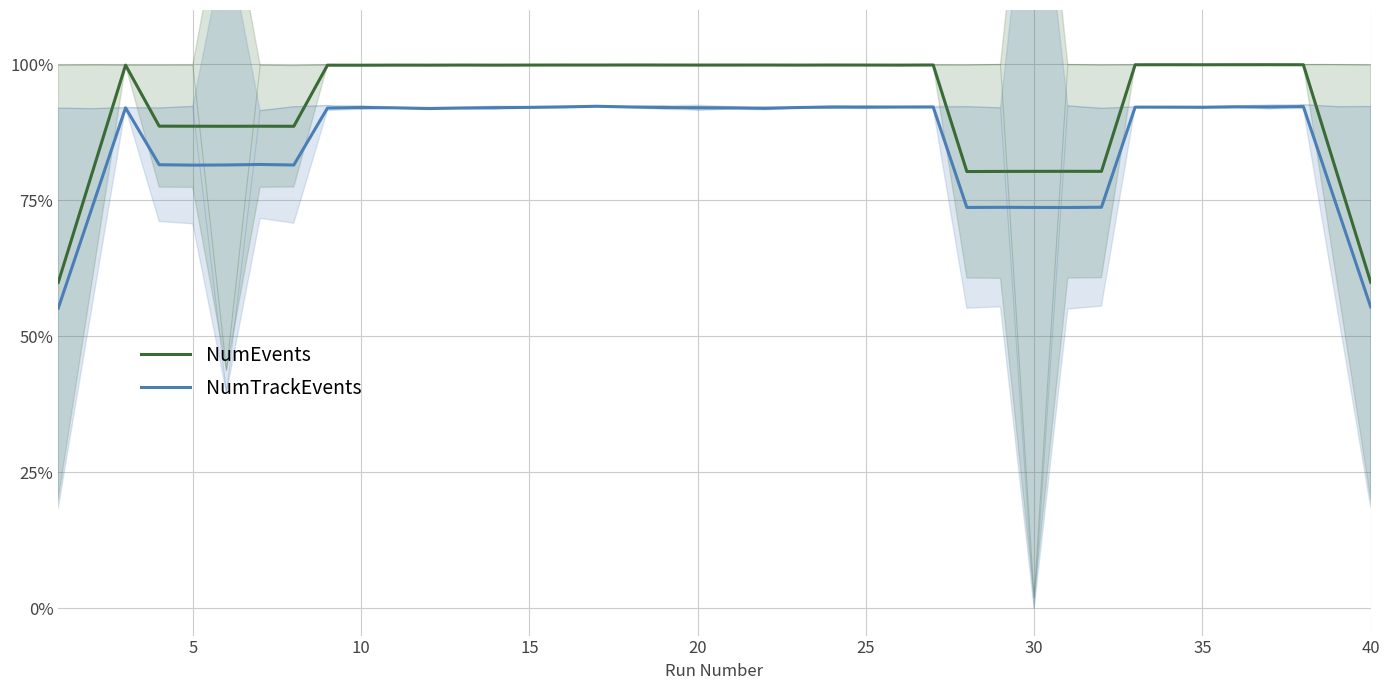

Reading left to right, list all the values displayed in this chart.

NumEvents: 59.9	79.9	99.9	88.6	88.6	88.6	88.6	88.6	99.9	99.8	99.9	99.9	99.9	99.9	99.9	99.9	99.9	99.9	99.9	99.9	99.9	99.9	99.9	99.9	99.9	99.9	99.9	80.3	80.3	80.3	80.3	80.3	99.9	99.9	99.9	99.9	99.9	99.9	79.9	60.0
NumTrackEvents: 55.2	73.6	92.0	81.6	81.5	81.5	81.6	81.5	92.0	92.1	92.0	91.9	92.0	92.1	92.1	92.2	92.3	92.2	92.1	92.0	92.0	91.9	92.1	92.2	92.1	92.2	92.2	73.7	73.7	73.7	73.7	73.7	92.1	92.1	92.1	92.2	92.2	92.2	73.8	55.4